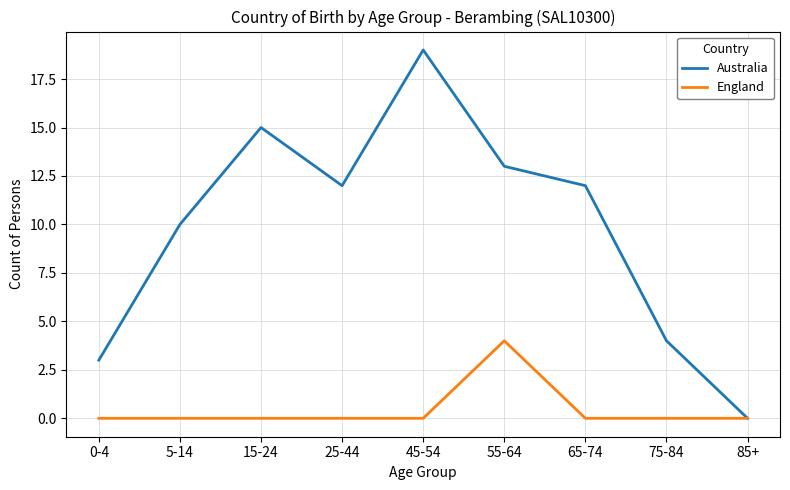

What position from the left is 55-64?

6